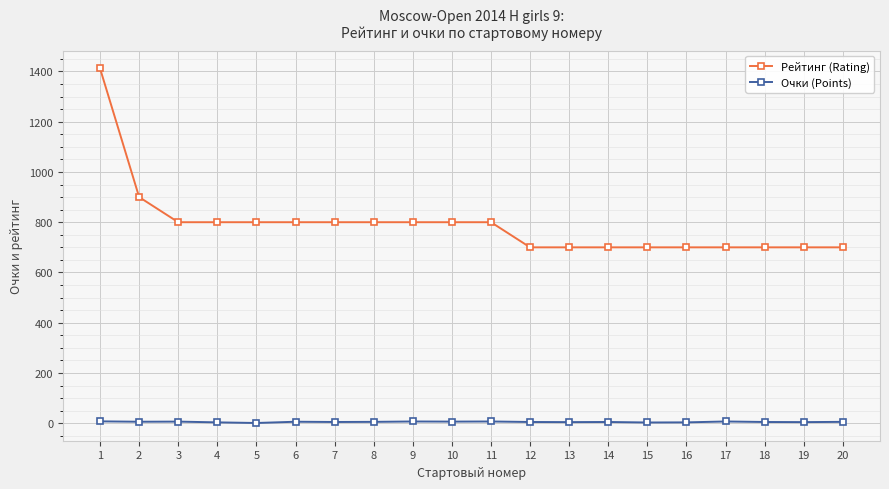

What is the value of the Рейтинг (Rating) point at the 9th from the left?

800.0